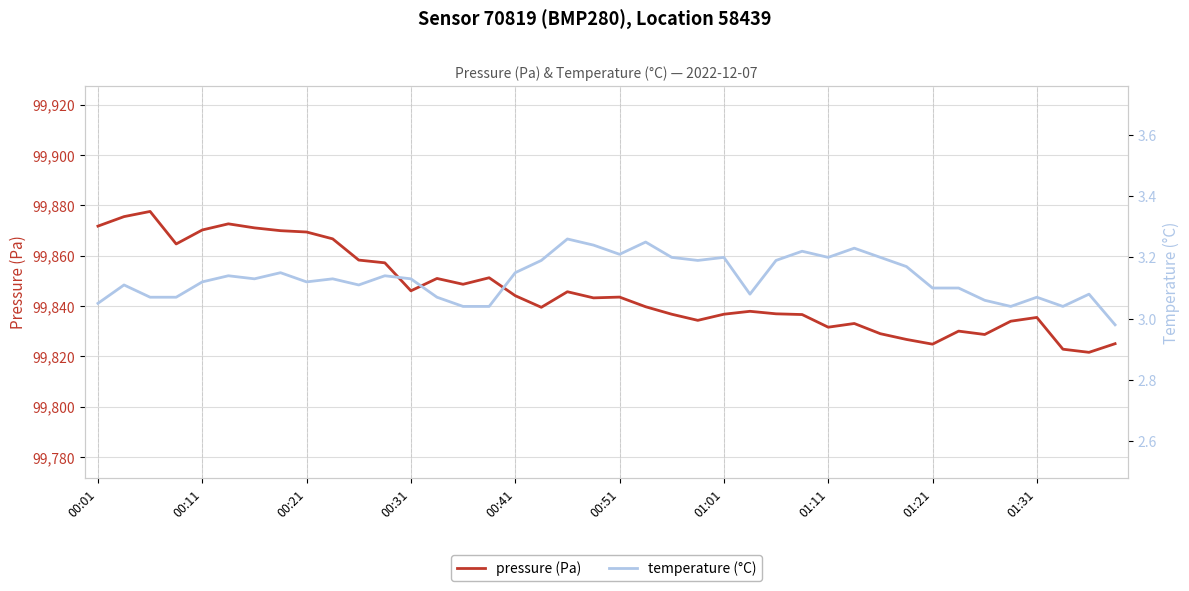

The pressure (Pa) series shows 175485.0 at 00:21. True or false?

False